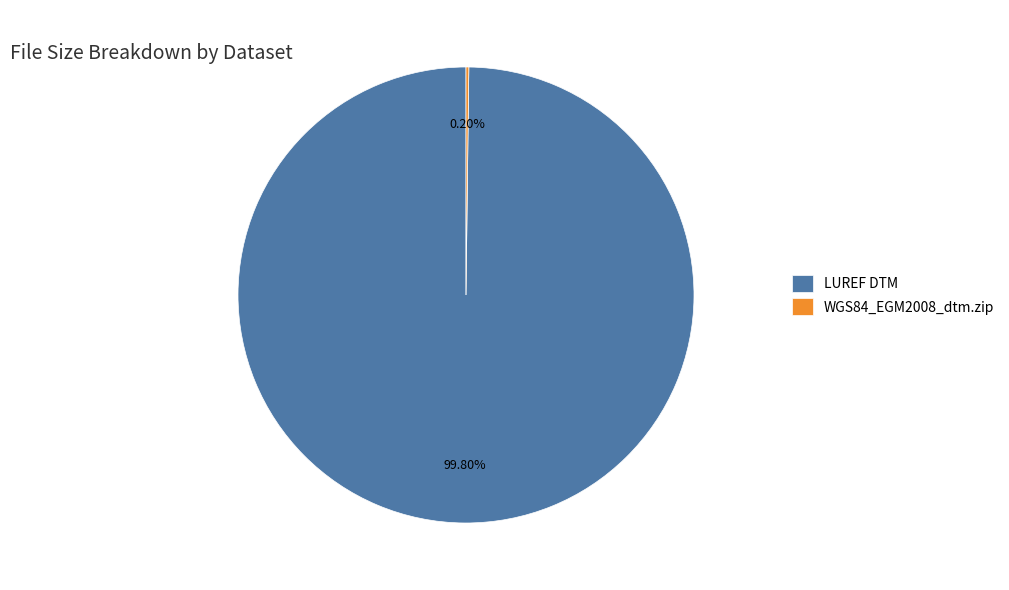

Which slice is the largest?

LUREF DTM